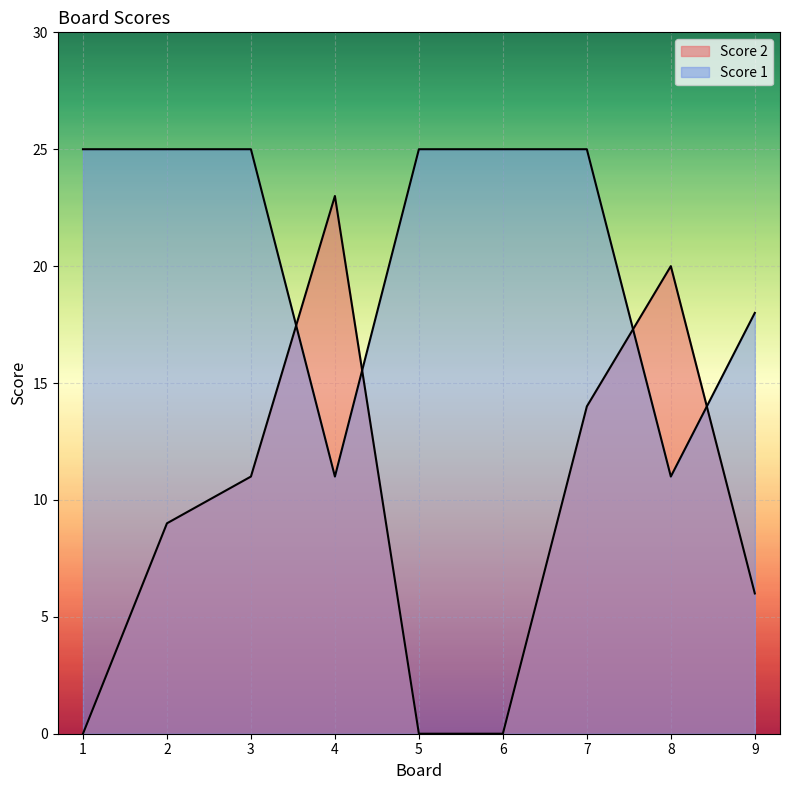

What is the difference between the maximum and minimum values in the Score 2 series?

23